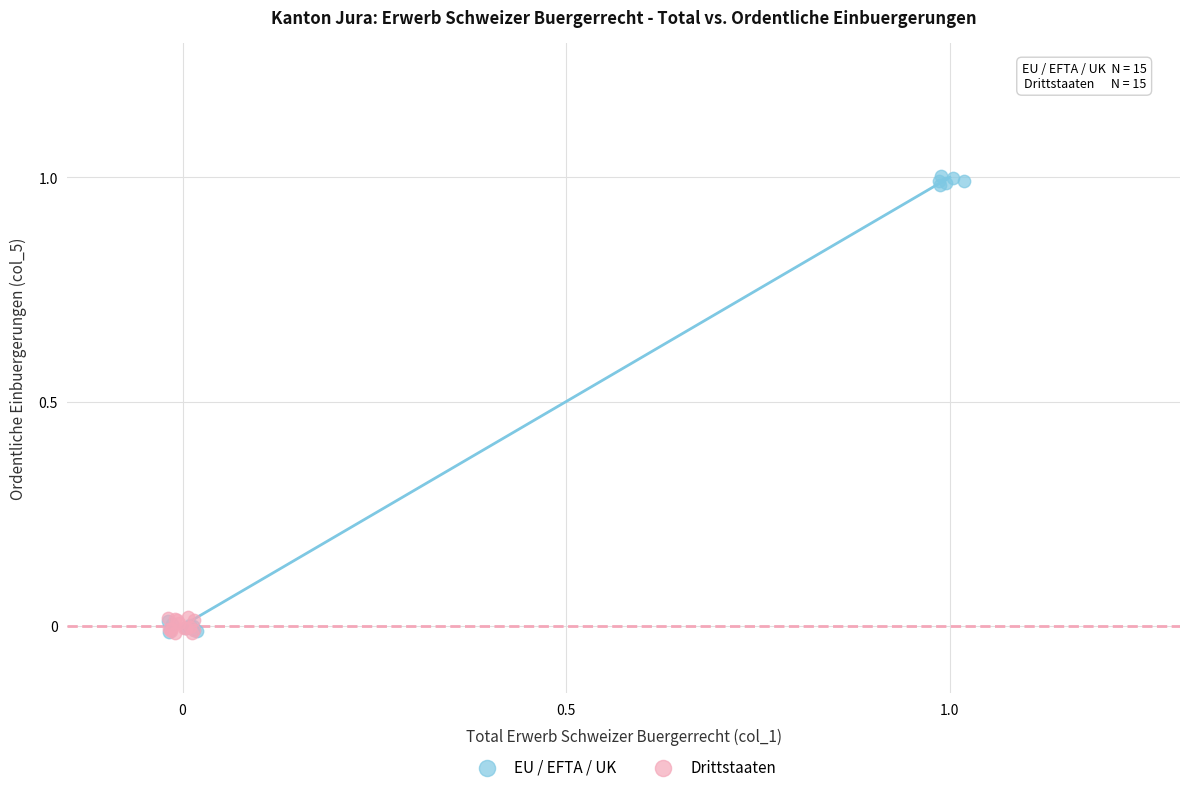

Which series reaches the maximum Y coordinate?

EU / EFTA / UK